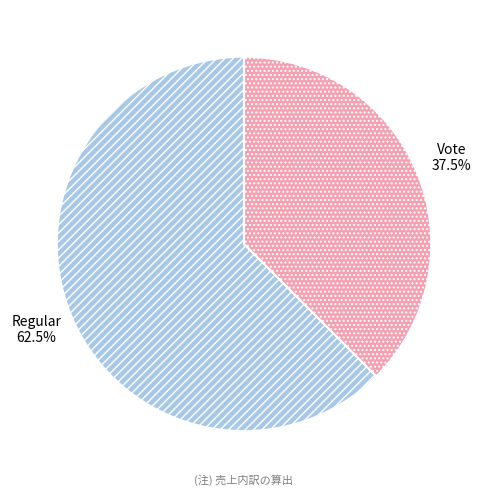

Does Vote account for over 50% of the chart?

No